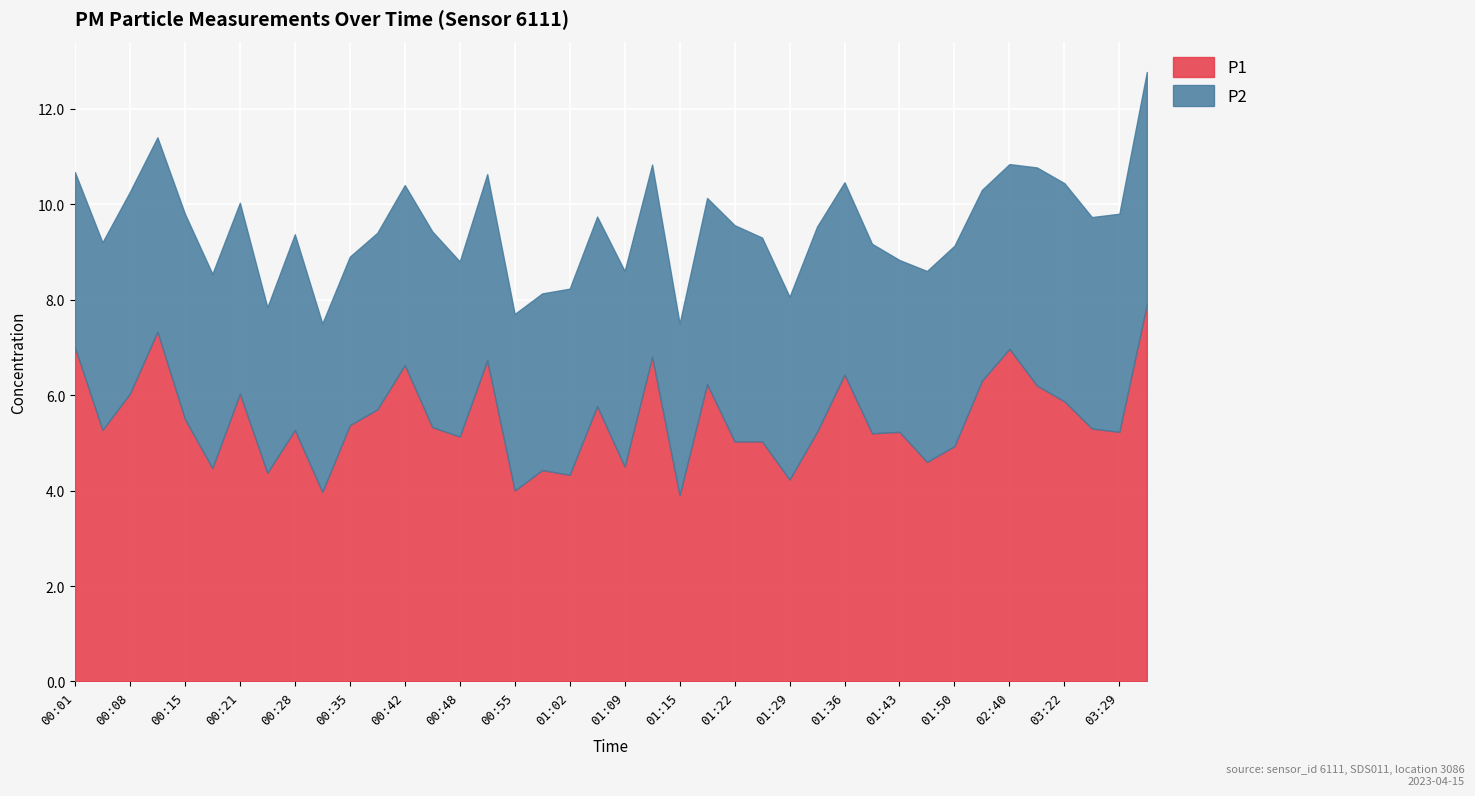

Where does the P1 series first go above 5?

00:01